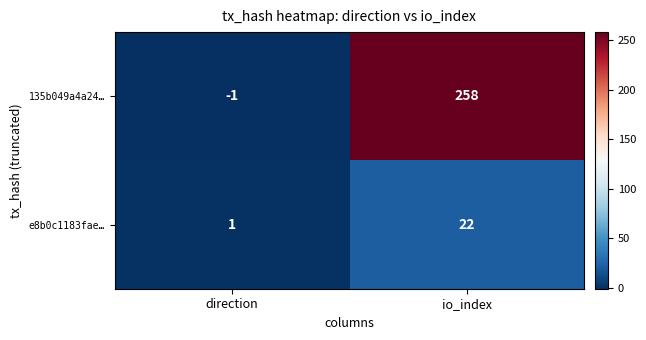

The 135b049a4a24… series shows 436 at io_index. True or false?

False